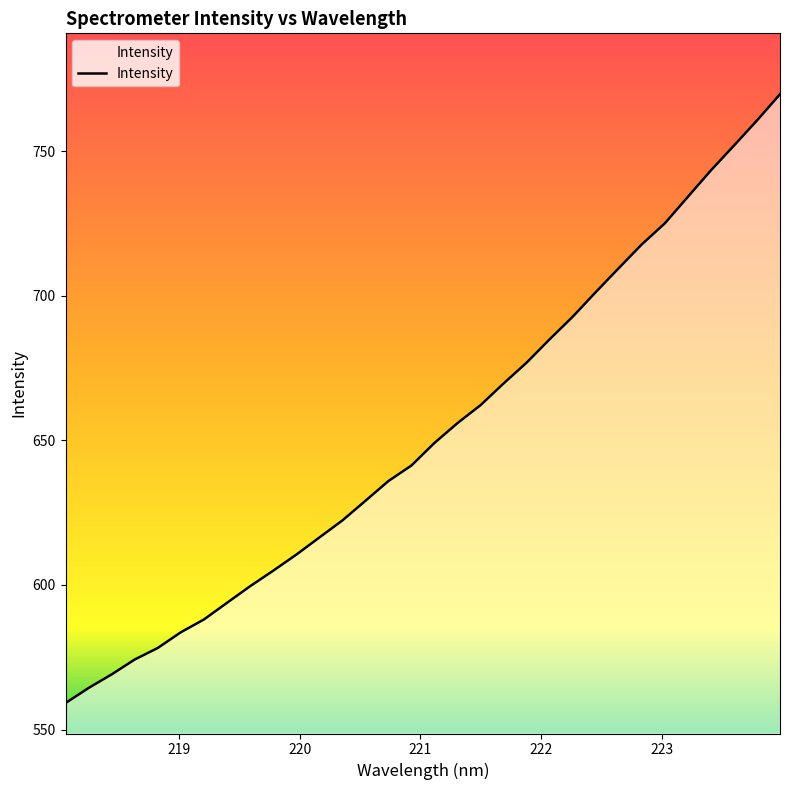

What is the smallest value displayed?

559.2